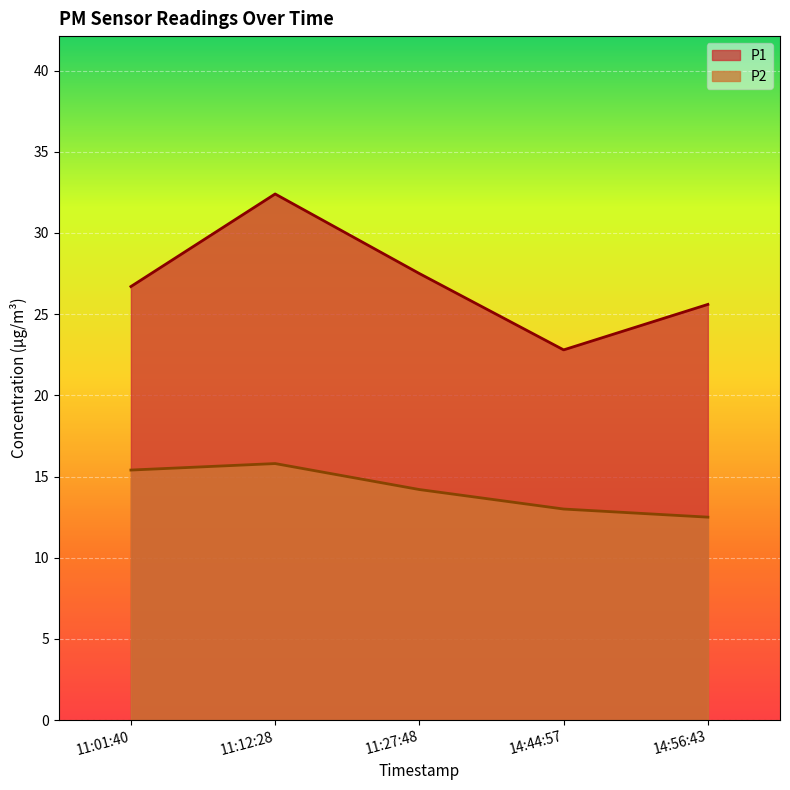

Count the P2 values in the range 13 to 15.

2